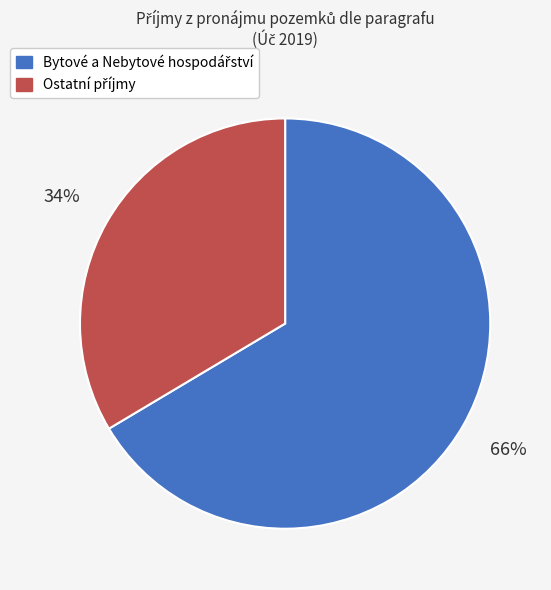

To the nearest percent, what is the average slice percentage?

50%